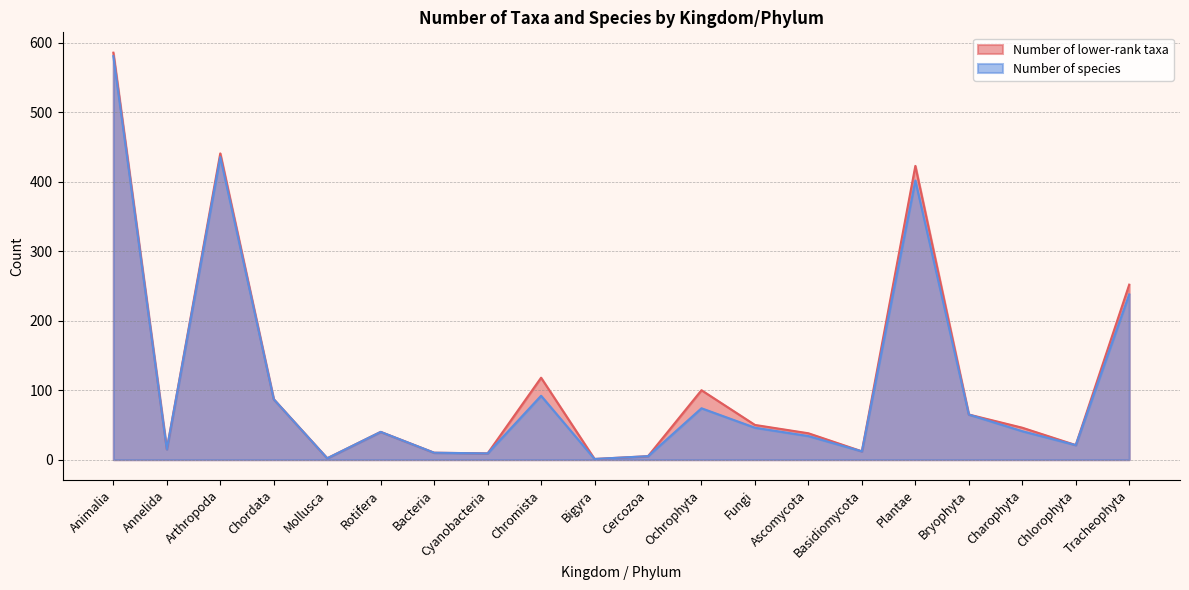

True or false: Number of species and Number of lower-rank taxa intersect in this chart.

False